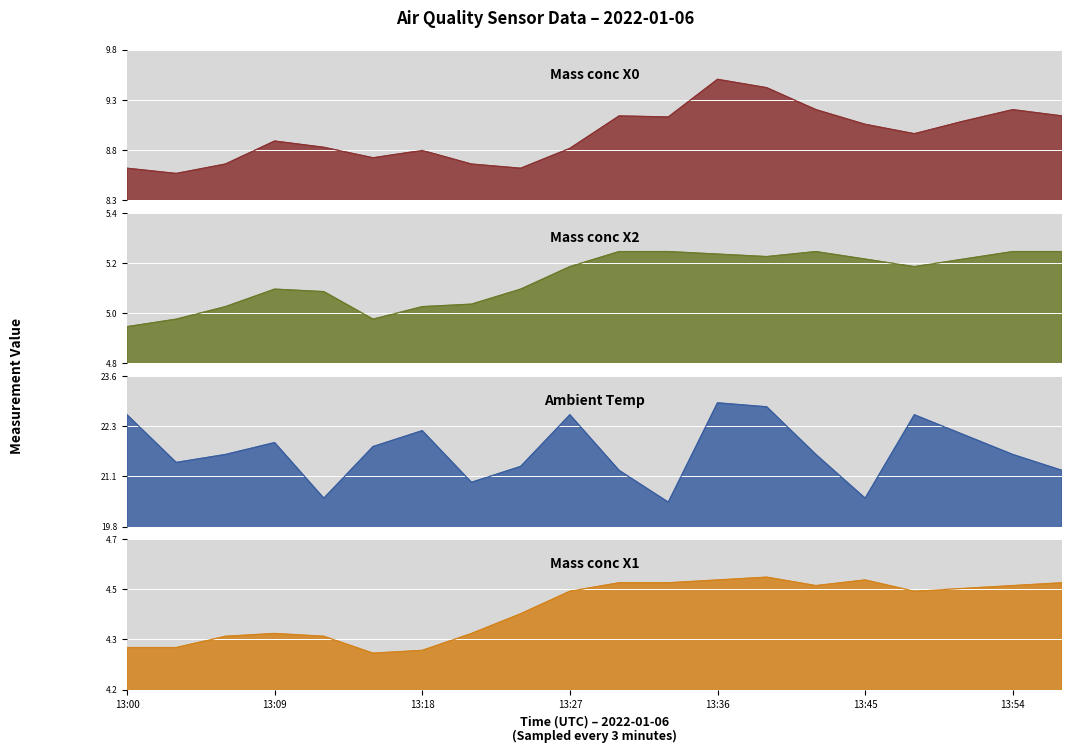

True or false: Ambient temp (°C) and Mass conc X0 (μg/m³) cross at least once.

False